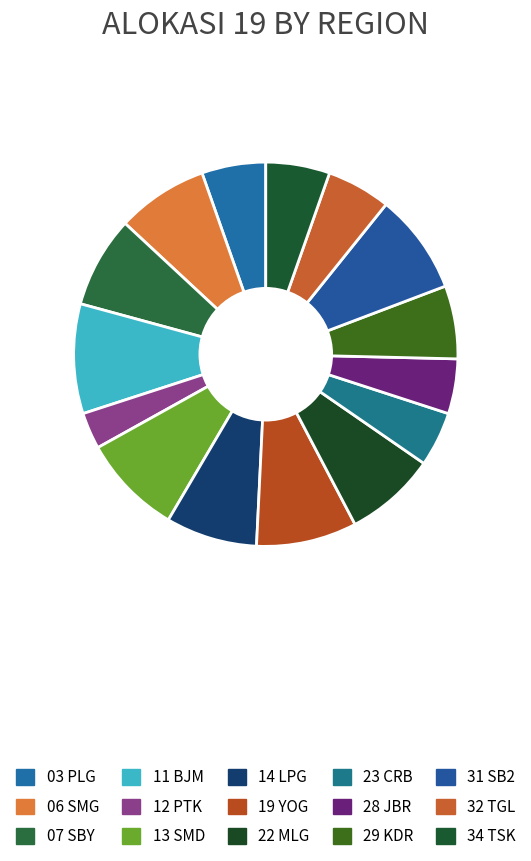

Does 14 LPG represent more than half of the total?

No